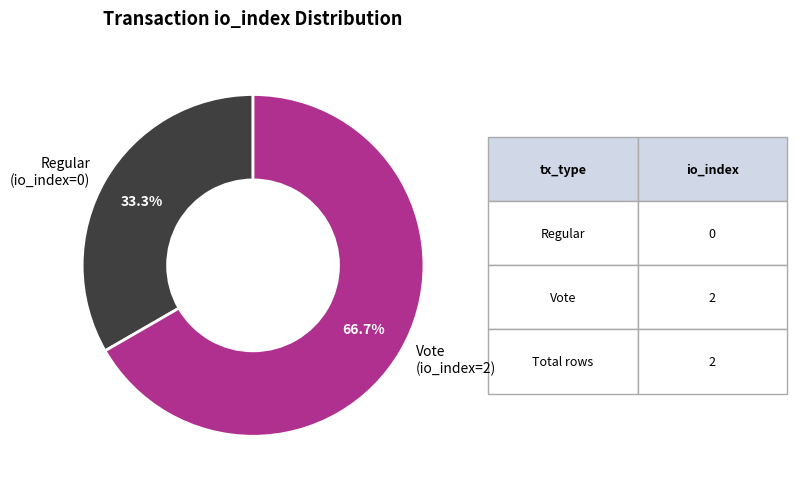

Between Regular (io_index=0) and Vote (io_index=2), which is larger?

Vote (io_index=2)